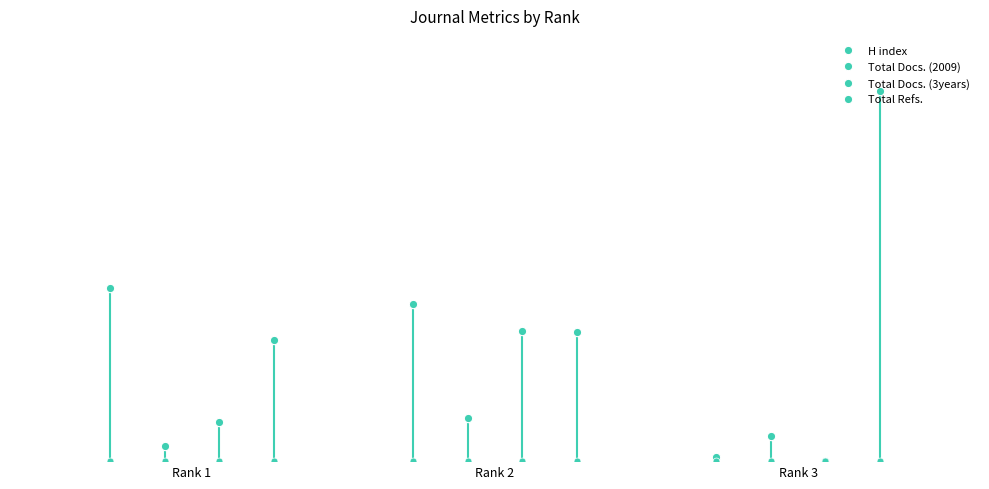

What is the spread (max minus min) of values at 1?

158